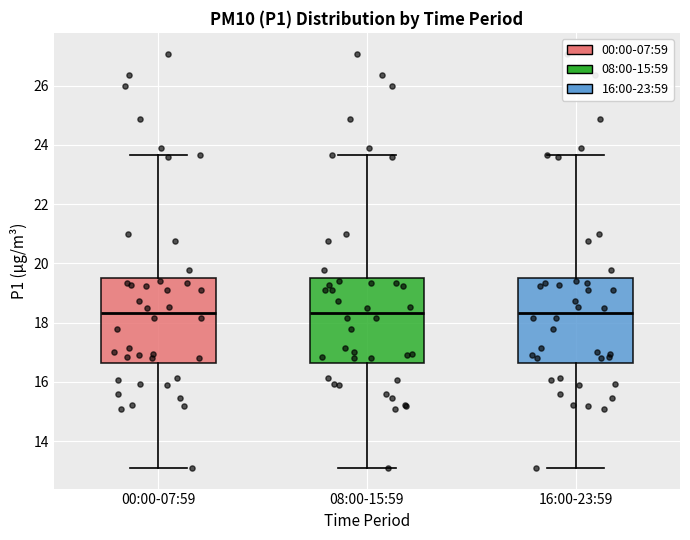

Reading left to right, transcribe this box plot: for each box, give where its median line is, the range the box spans, and where its two whiskers end, as read against the y-axis. The values are not printed on the chart, so give them approximately, as read against the axis.

00:00-07:59: median 18.4, box 16.6 to 19.6, whiskers 13.2 to 23.6
08:00-15:59: median 18.4, box 16.6 to 19.6, whiskers 13.2 to 23.6
16:00-23:59: median 18.4, box 16.6 to 19.6, whiskers 13.2 to 23.6